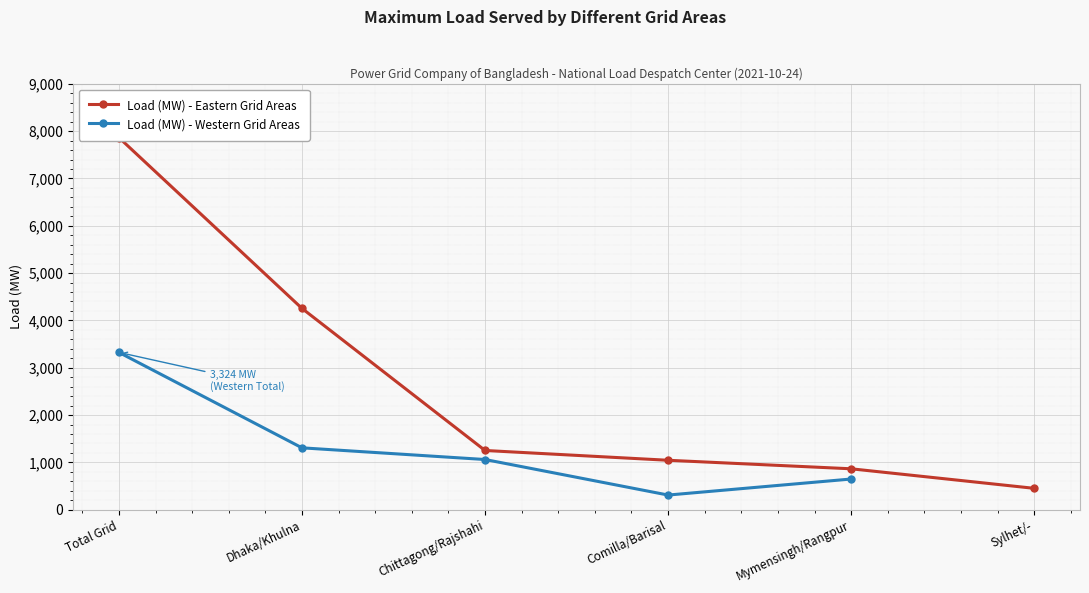

What is the sum of all Load (MW) - Eastern Grid Areas values?

15728.0